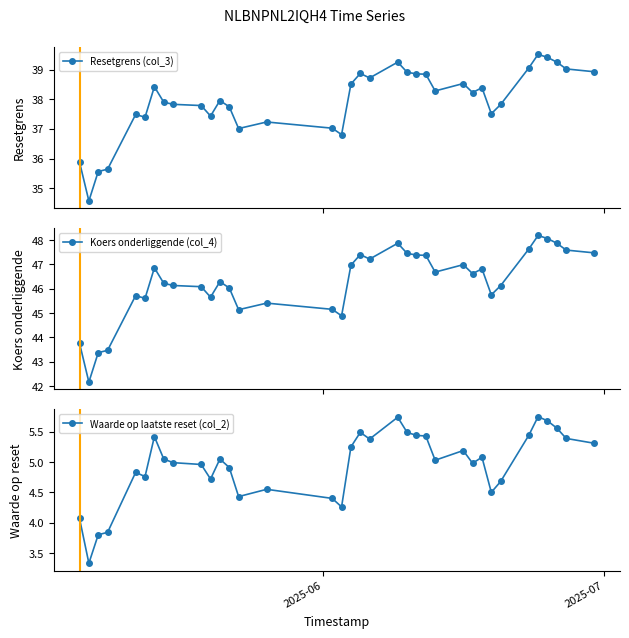

What is the maximum value for Resetgrens (col_3)?

39.5